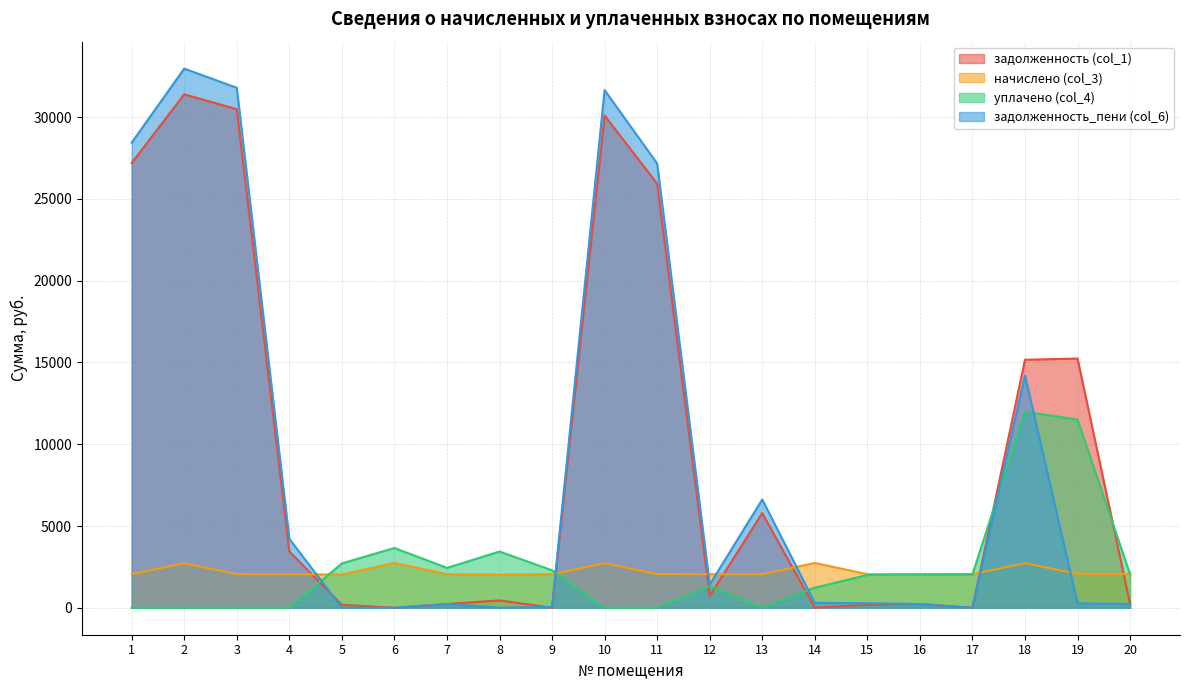

At which category is the sum across all series the highest?

2